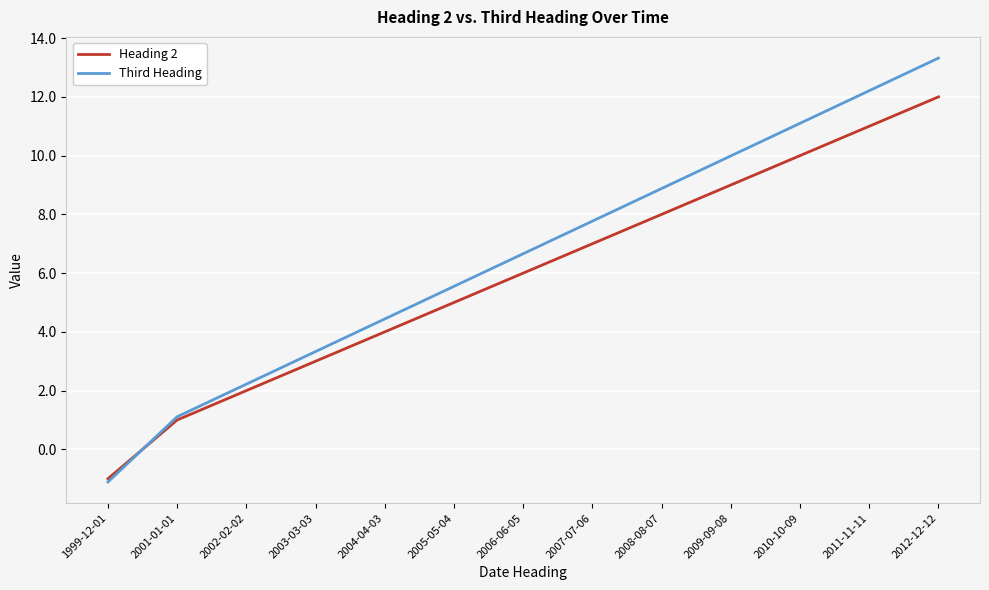

What is the difference between the Third Heading values at 2002-02-02 and 2008-08-07?

6.7